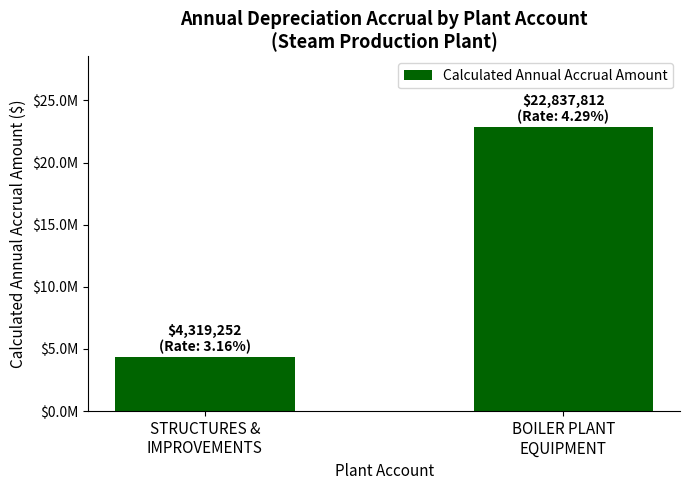

List the labels in order of value, smallest first.

STRUCTURES &
IMPROVEMENTS, BOILER PLANT
EQUIPMENT